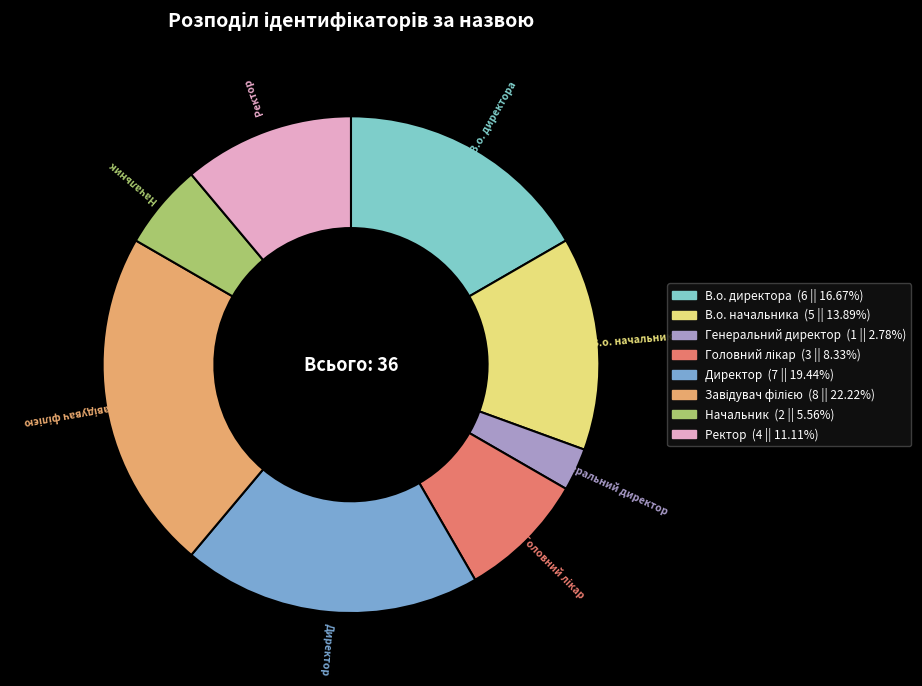

Which slice is the smallest?

Генеральний директор